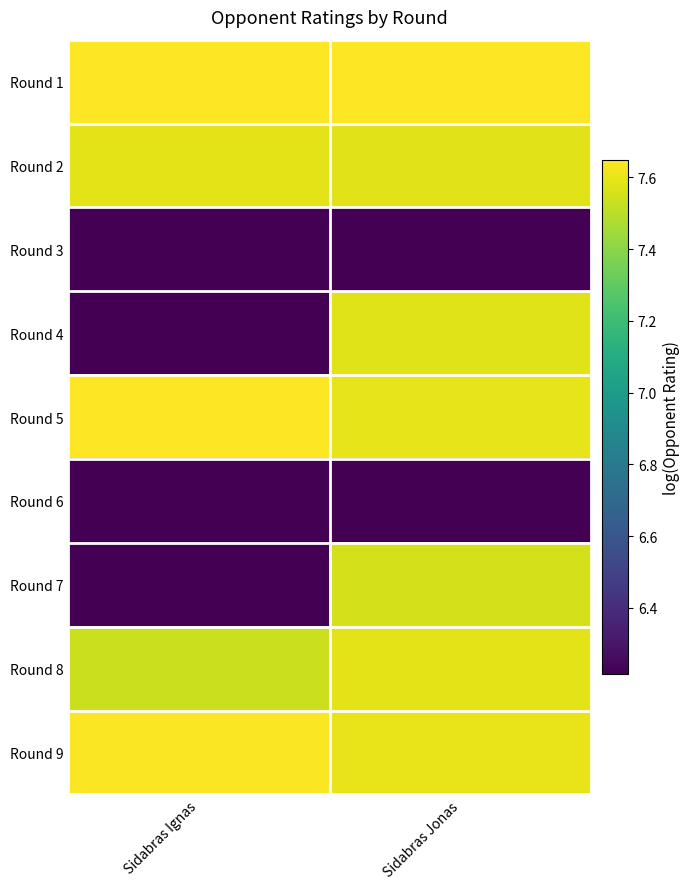

Reading left to right, what are all the values shown in this chart?

Round 1: Sidabras Ignas=7.6	Sidabras Jonas=7.6
Round 2: Sidabras Ignas=7.6	Sidabras Jonas=7.6
Round 3: Sidabras Ignas=6.2	Sidabras Jonas=6.2
Round 4: Sidabras Ignas=6.2	Sidabras Jonas=7.6
Round 5: Sidabras Ignas=7.6	Sidabras Jonas=7.6
Round 6: Sidabras Ignas=6.2	Sidabras Jonas=6.2
Round 7: Sidabras Ignas=6.2	Sidabras Jonas=7.6
Round 8: Sidabras Ignas=7.5	Sidabras Jonas=7.6
Round 9: Sidabras Ignas=7.6	Sidabras Jonas=7.6